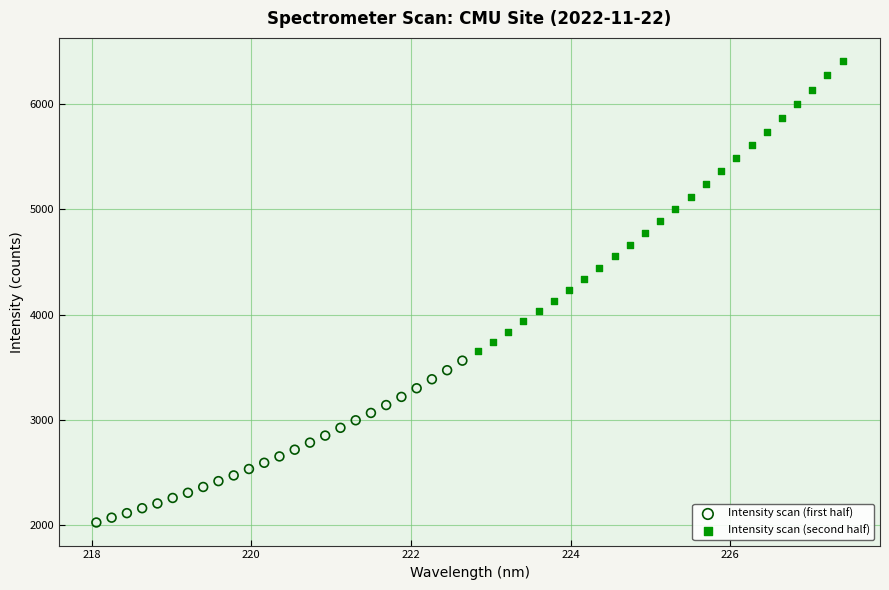

Which series reaches the maximum Y coordinate?

Intensity scan (second half)